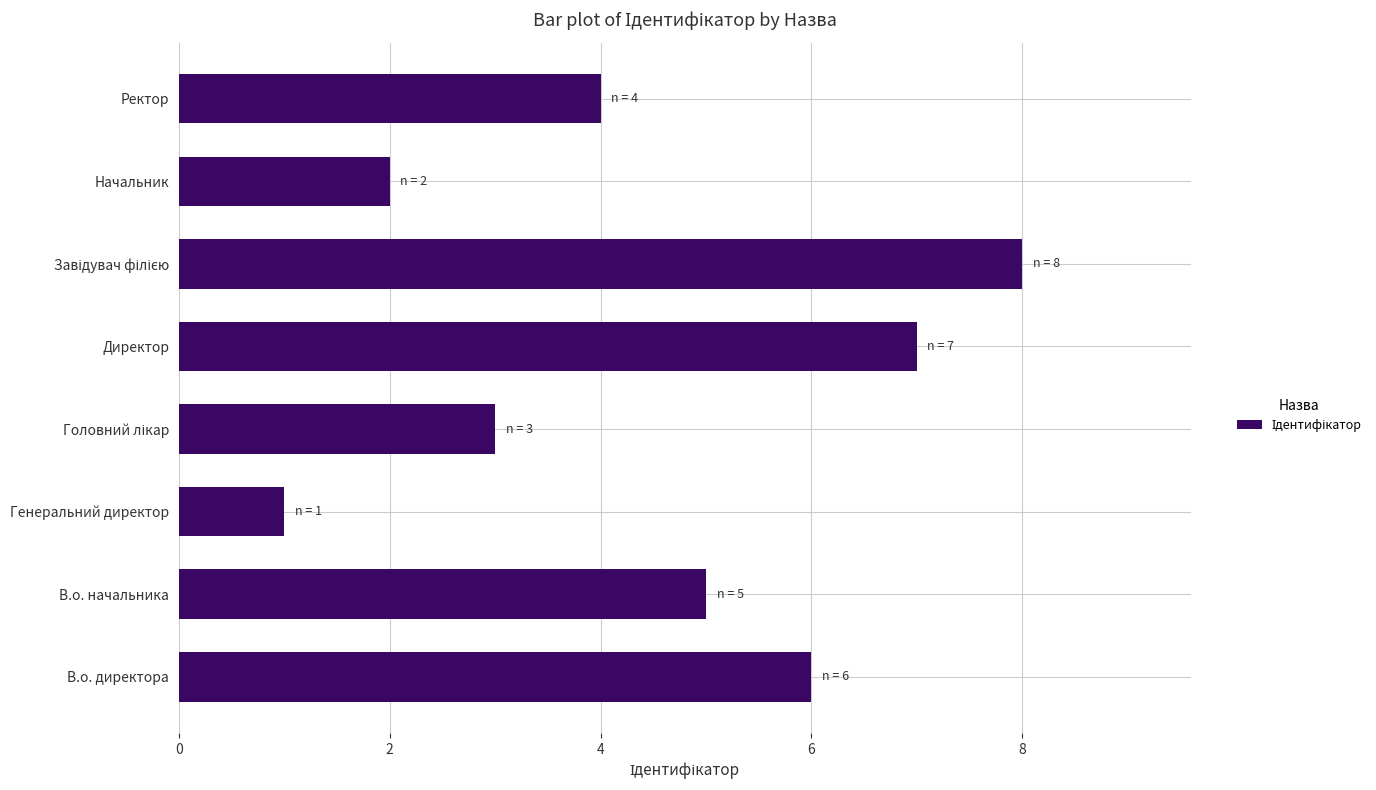

What is the maximum value shown in the chart?

8